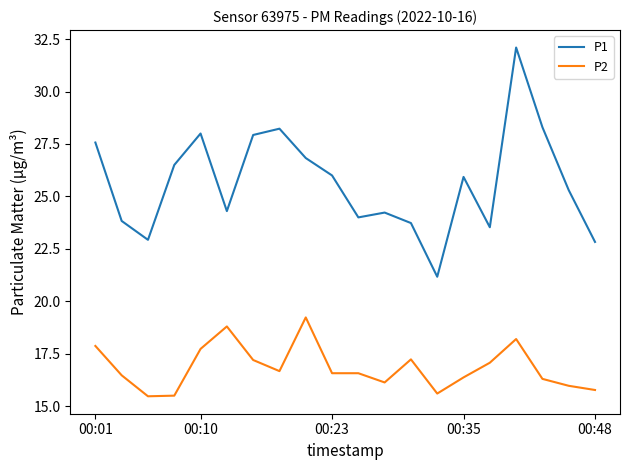

What is the lowest value of the P1 series?

21.2